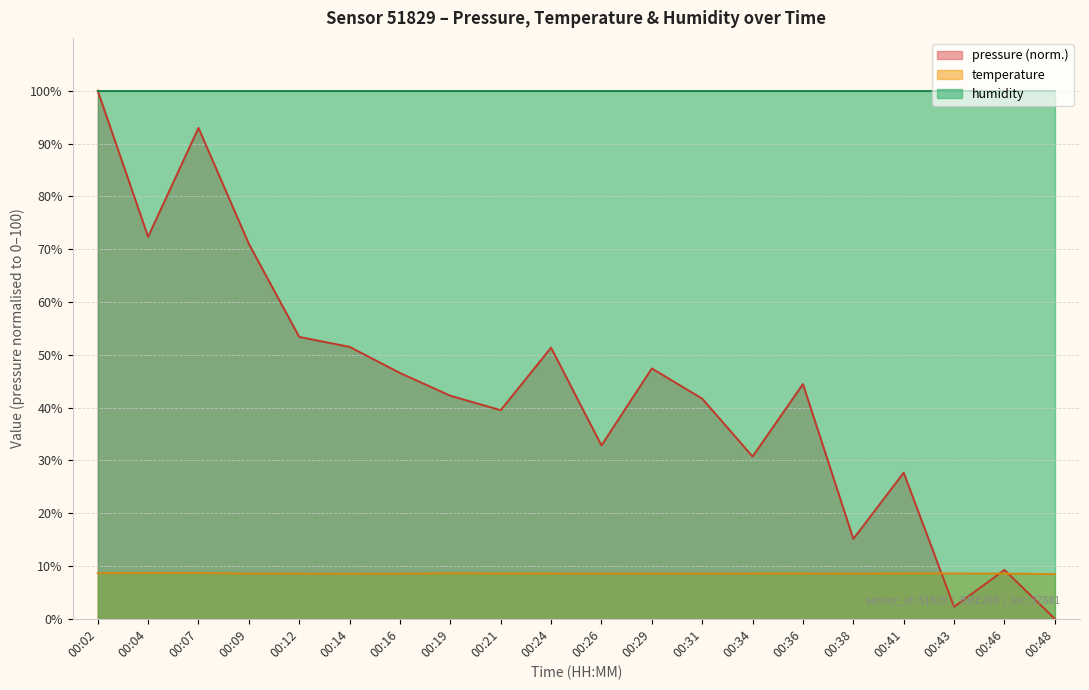

What is the total value across all series at 00:41?

136.3